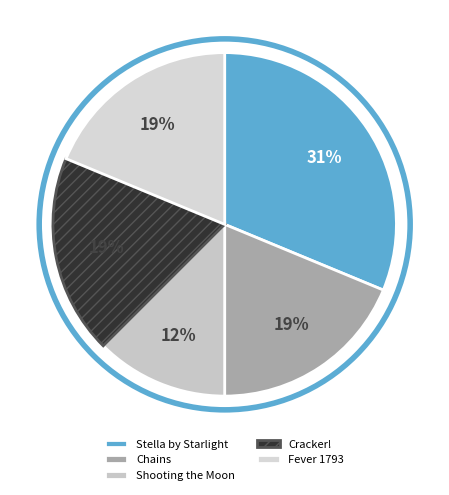

Which slice is the largest?

Stella by Starlight